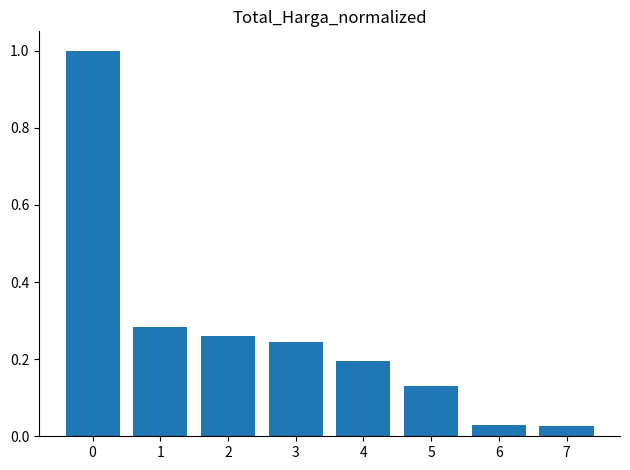

The value at 4 is 0.2. True or false?

True